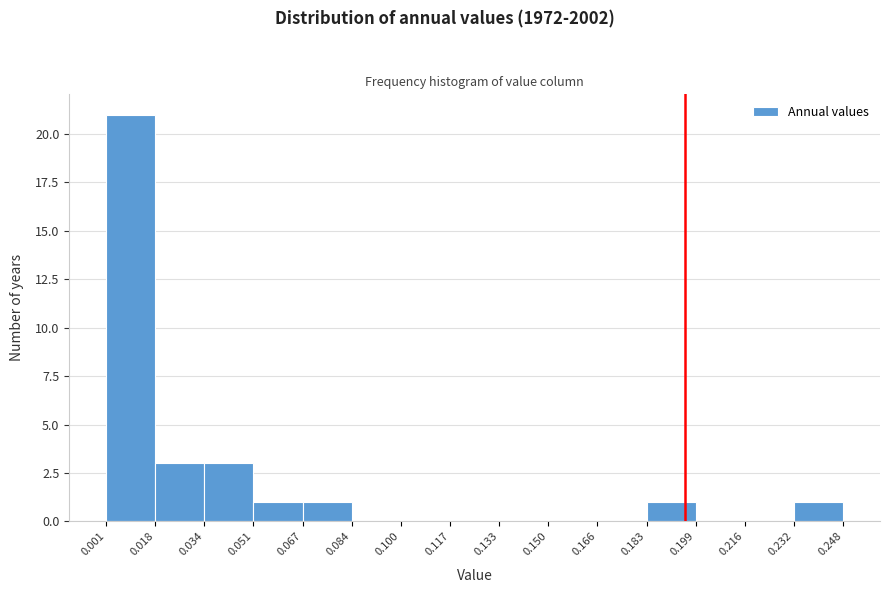

Over which range of the x-axis is the bar tallest?

0.001 to 0.018